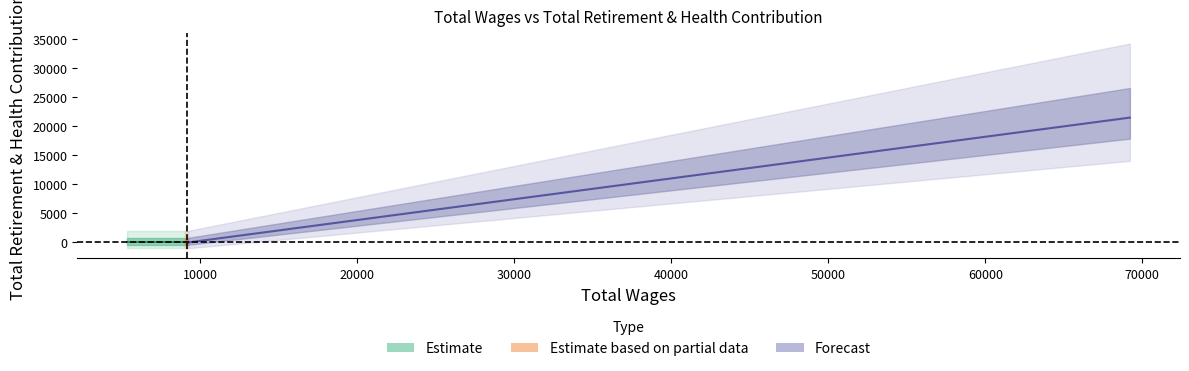

What position from the right is 9041.0?

3